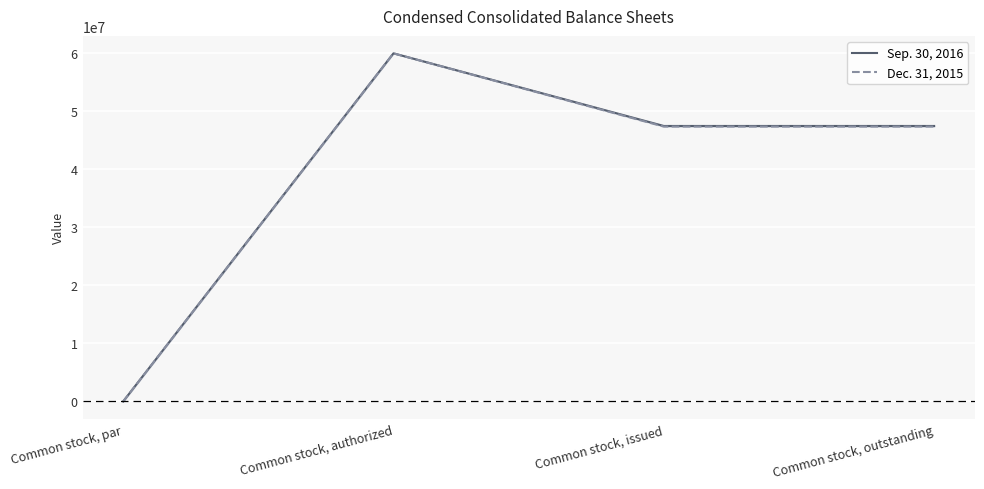

What is the label of the 1st point from the right?

Common stock, outstanding